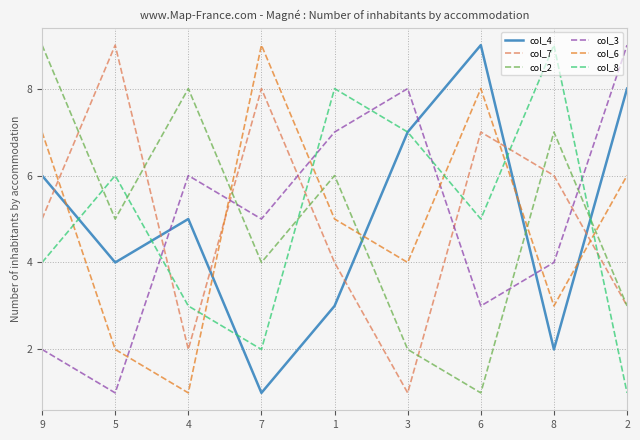

What is the maximum value shown in the chart?

9